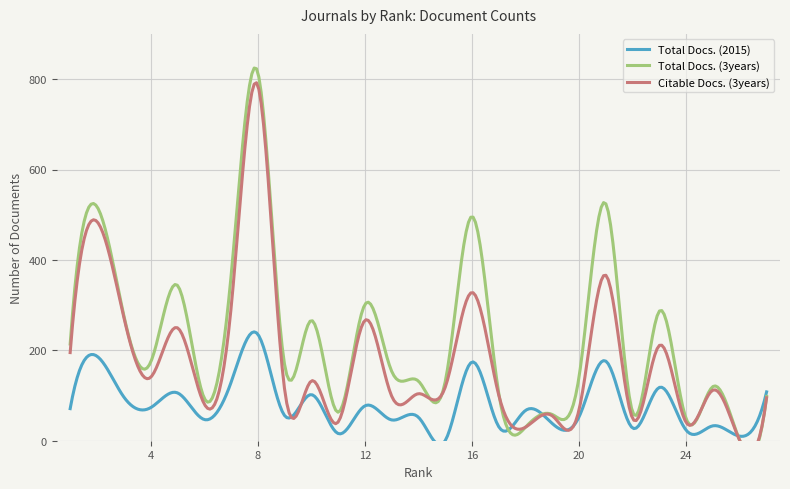

Rank the series at 7 from highest to lowest value.

Total Docs. (3years), Citable Docs. (3years), Total Docs. (2015)